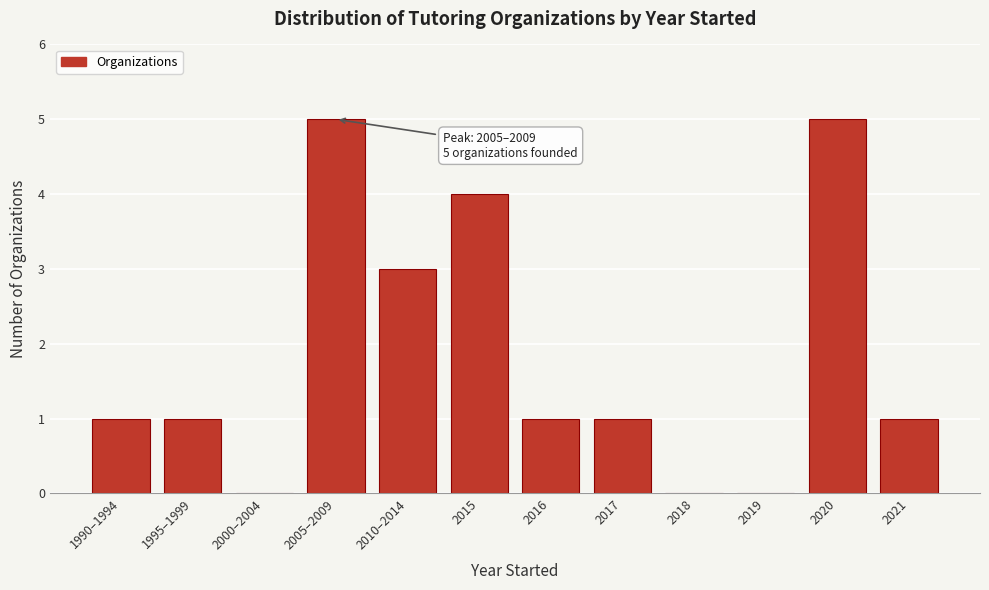

Reading left to right, what are all the values shown in this chart?

1990–1994=1	1995–1999=1	2000–2004=0	2005–2009=5	2010–2014=3	2015=4	2016=1	2017=1	2018=0	2019=0	2020=5	2021=1